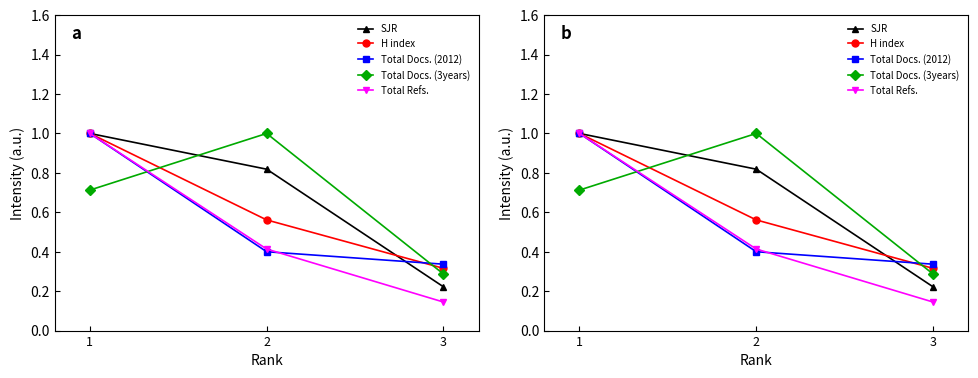

Where is Total Refs. nearest to the value 0?

3